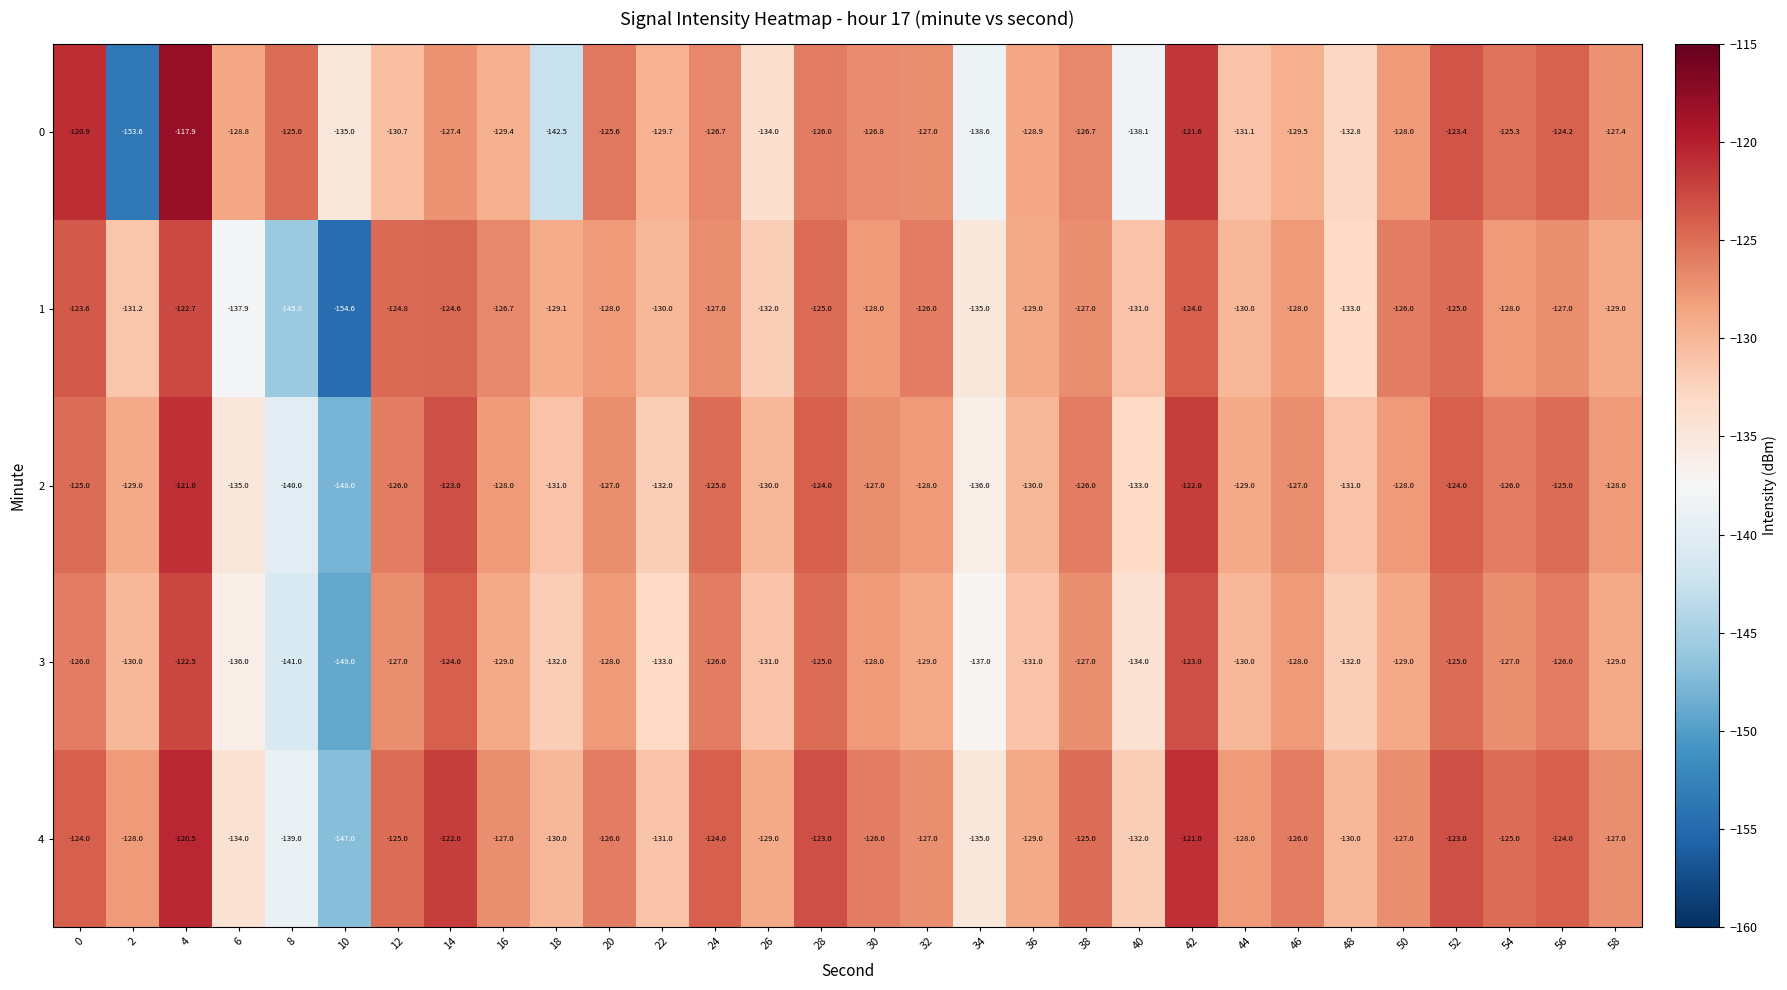

Read the 4 value at 12.

-125.0